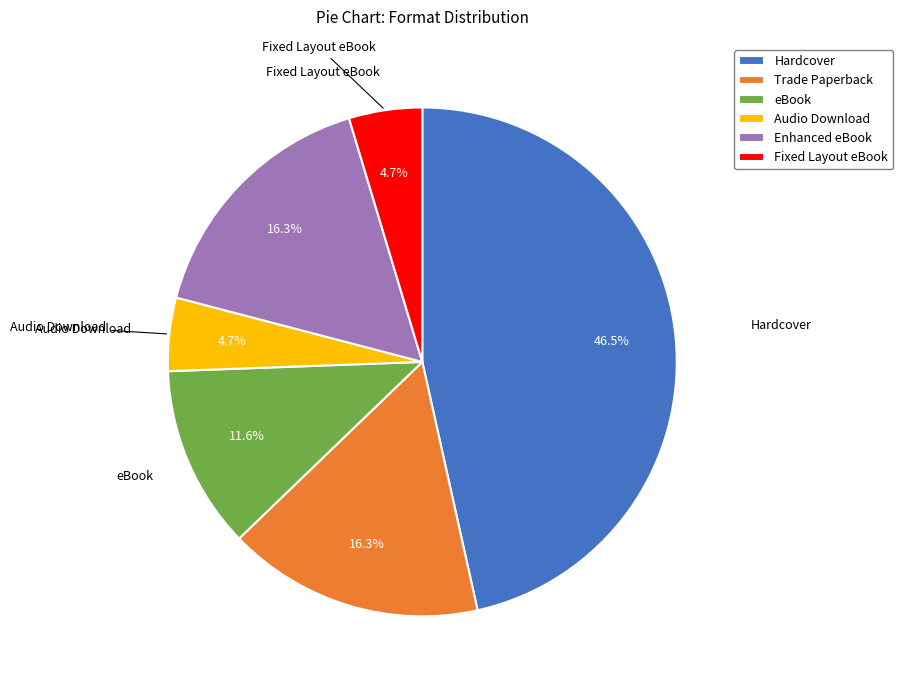

To the nearest percent, what is the average slice percentage?

17%